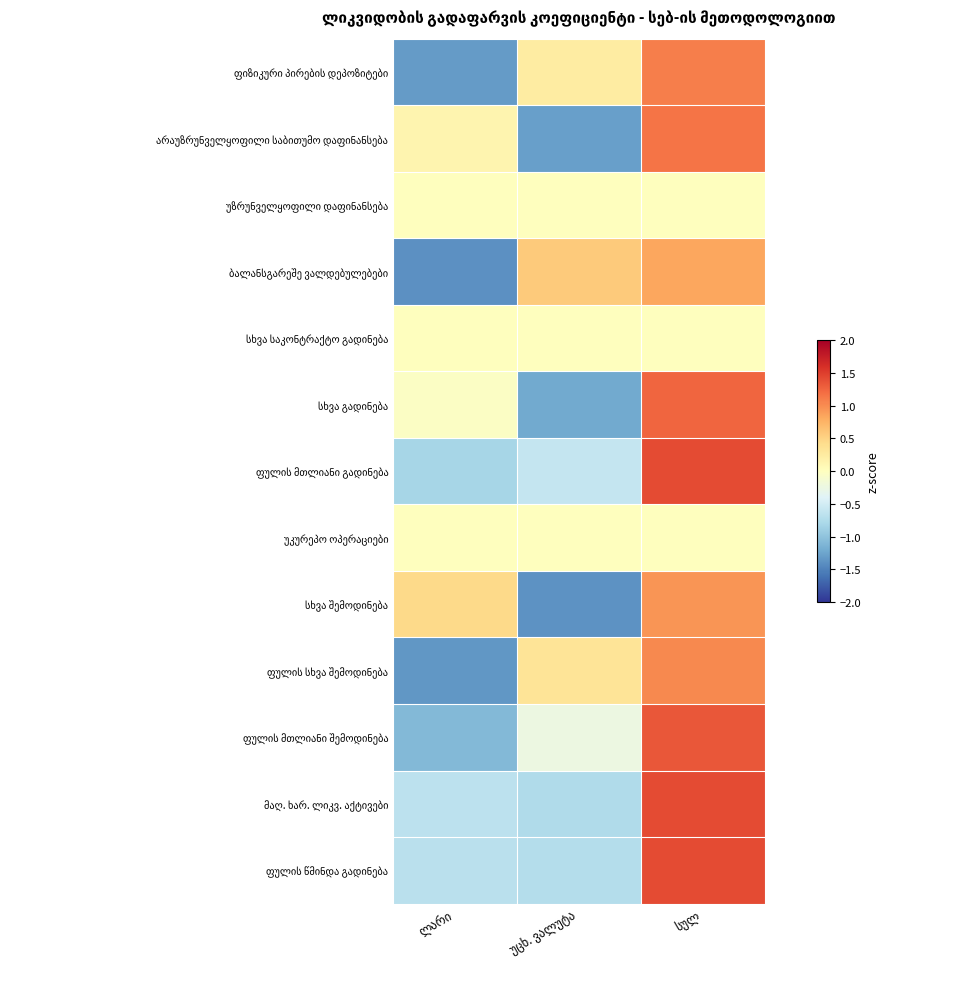

What is the minimum value shown in the chart?

-1.4